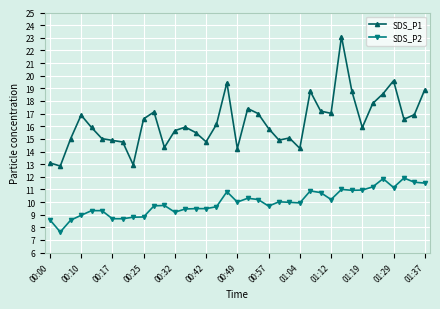

What is the sum of all SDS_P1 values?

604.6